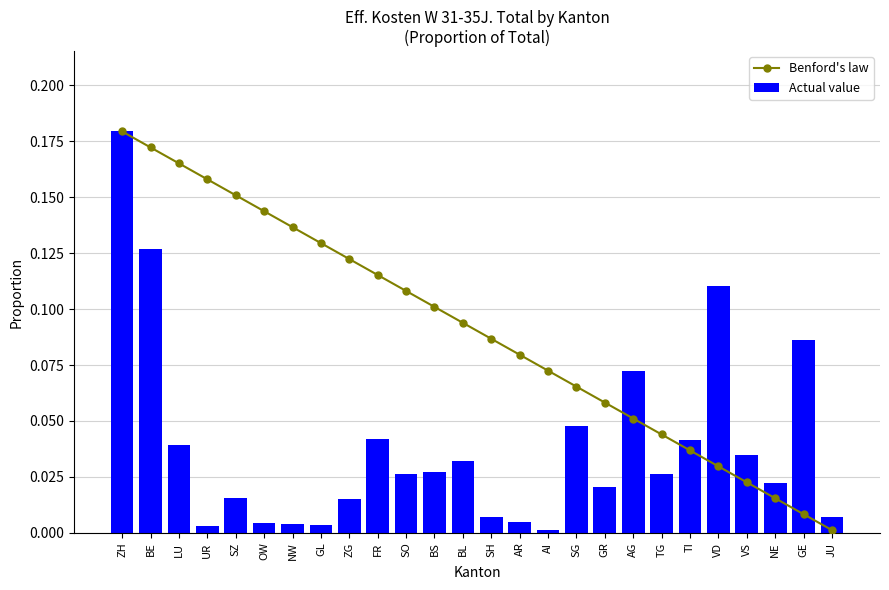

What is the difference between the second highest and second lowest values in the Actual value series?

0.1